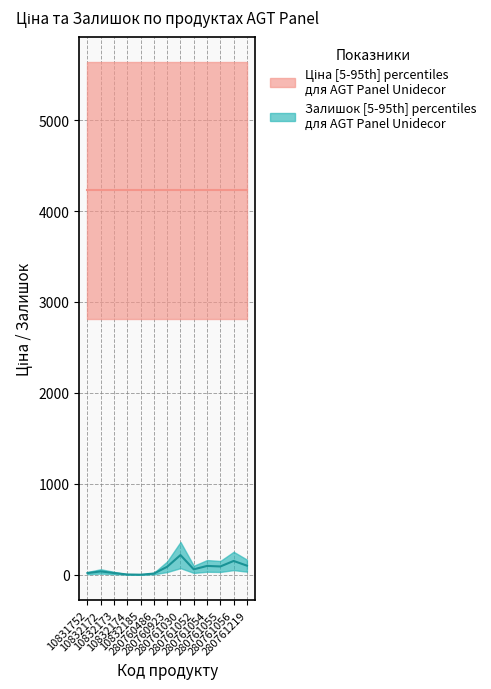

Is this an area chart (filled region under the line)?

No